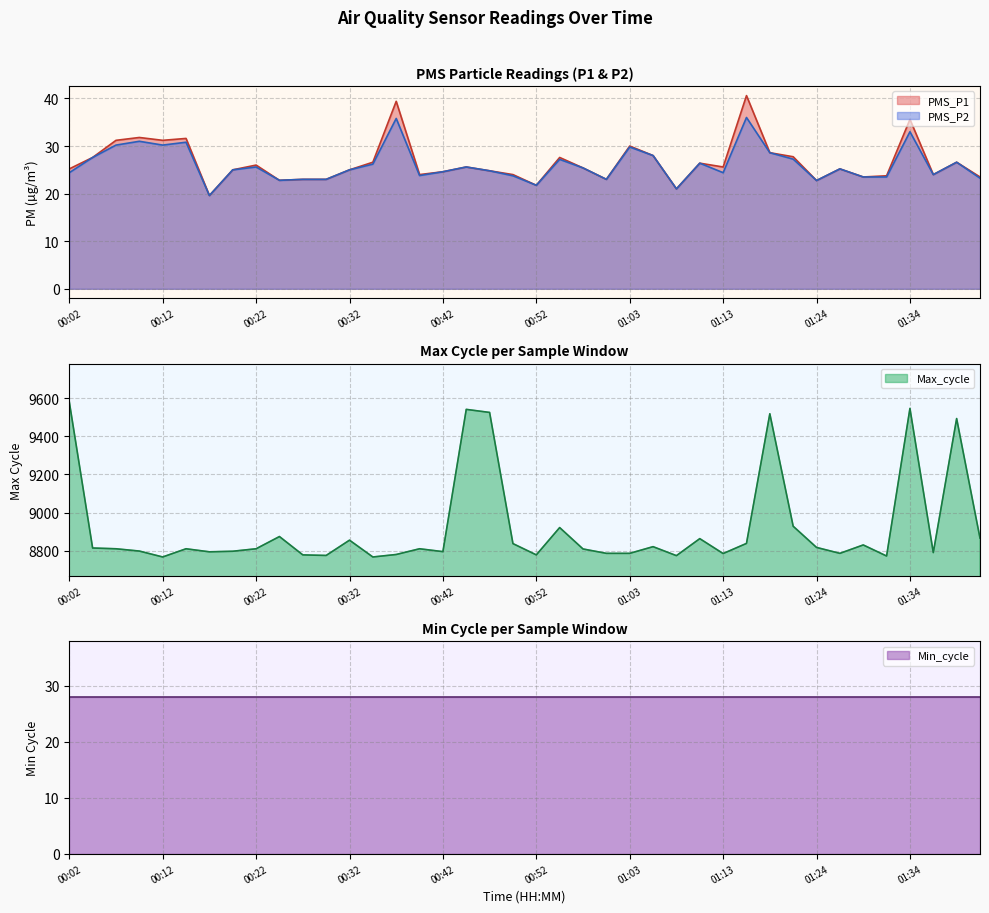

What position from the right is 00:02?

40